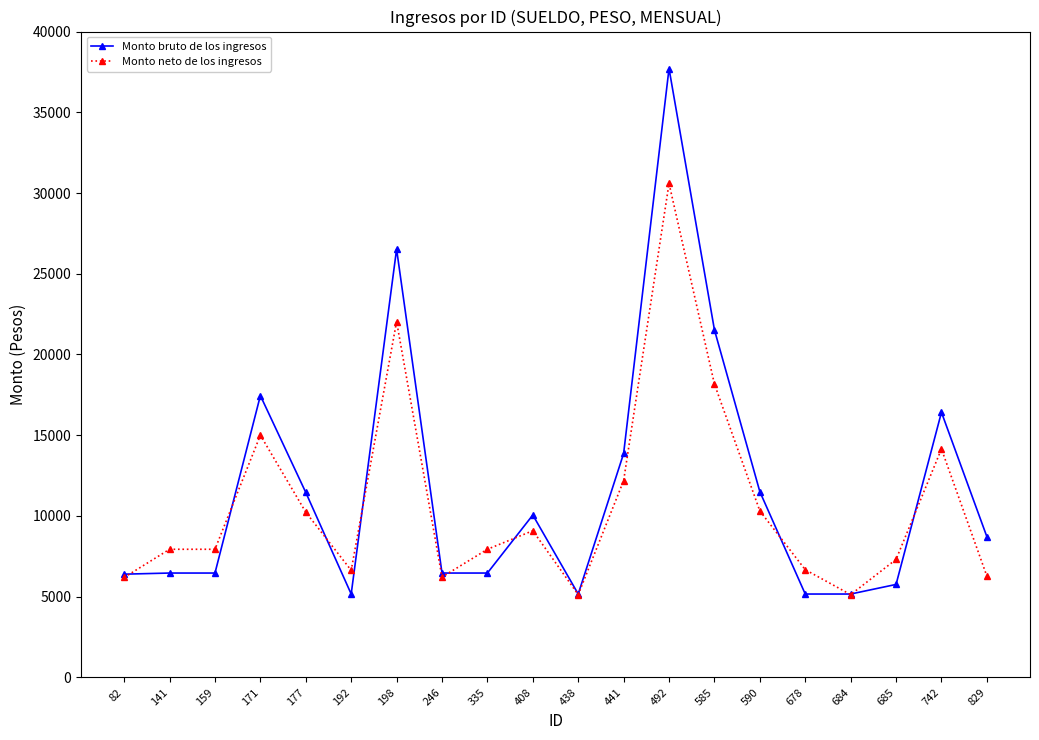

How many lines are shown in the chart?

2